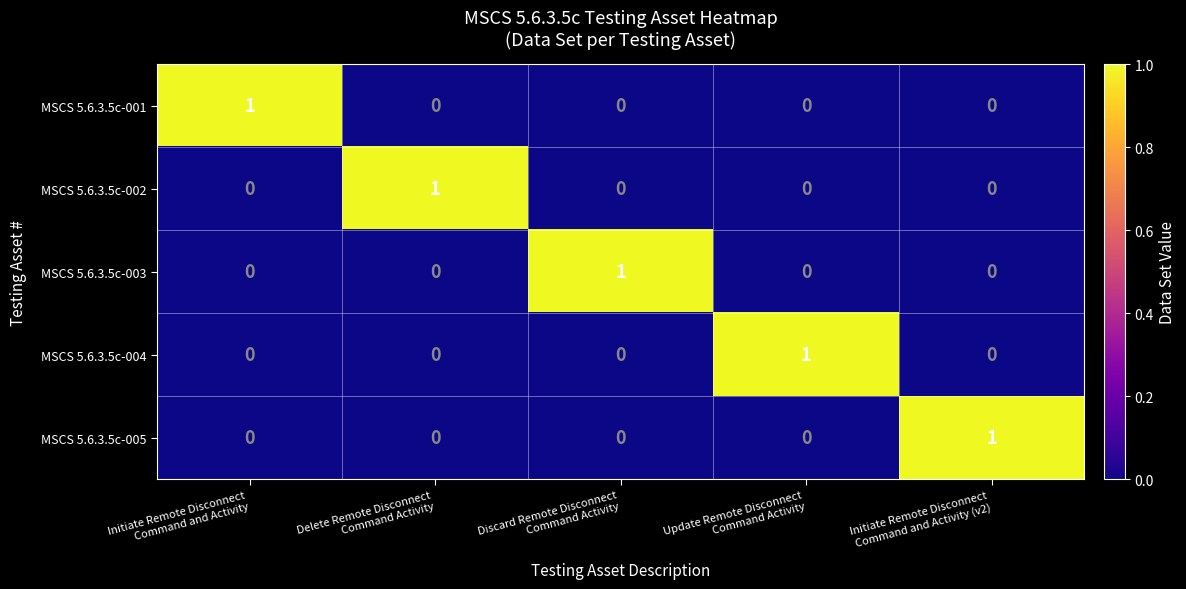

Reading left to right, transcribe all the data shown in this chart.

MSCS 5.6.3.5c-001: 1	0	0	0	0
MSCS 5.6.3.5c-002: 0	1	0	0	0
MSCS 5.6.3.5c-003: 0	0	1	0	0
MSCS 5.6.3.5c-004: 0	0	0	1	0
MSCS 5.6.3.5c-005: 0	0	0	0	1